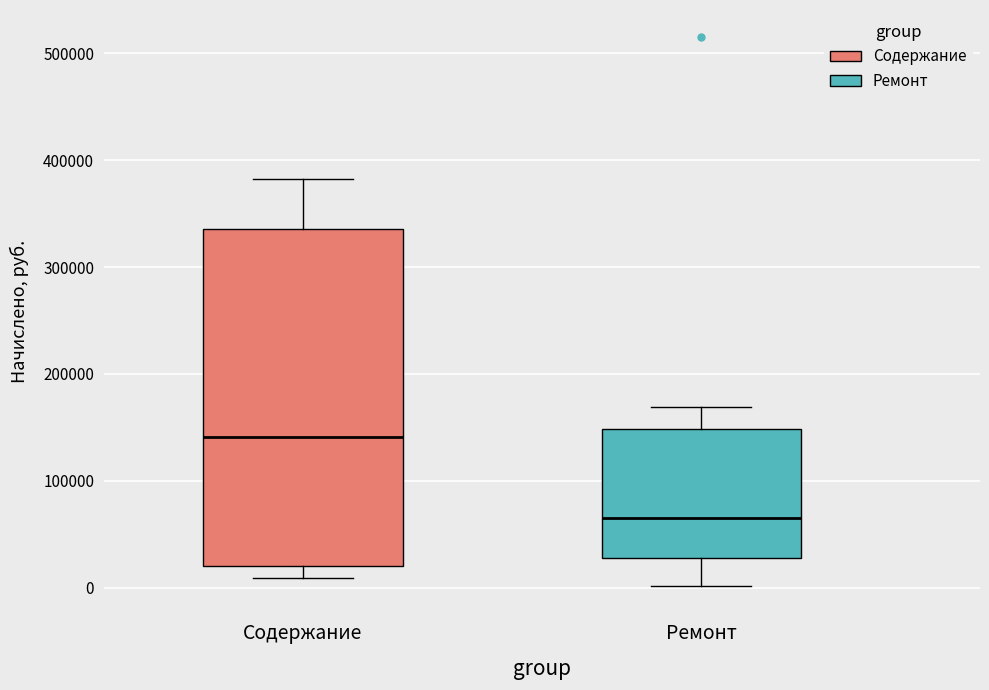

Where does the upper whisker of the box for Содержание end on the y-axis? The values are not printed on the chart, so give them approximately, as read against the axis.

380000